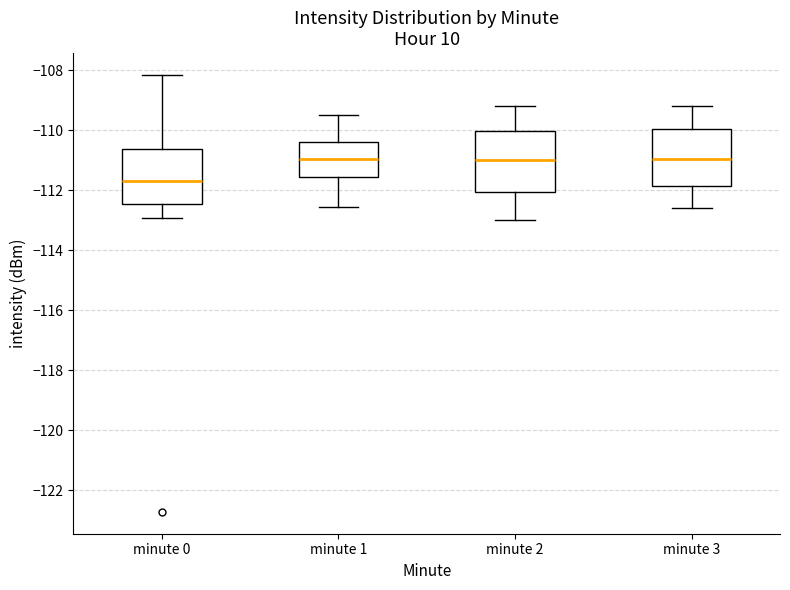

Where does the lower whisker of the box for minute 0 end on the y-axis? The values are not printed on the chart, so give them approximately, as read against the axis.

-113.0